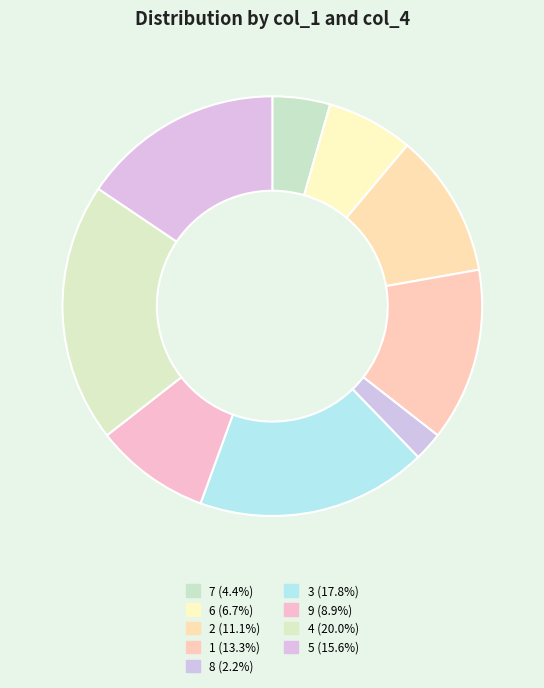

To the nearest percent, what portion does 6 represent?

7%